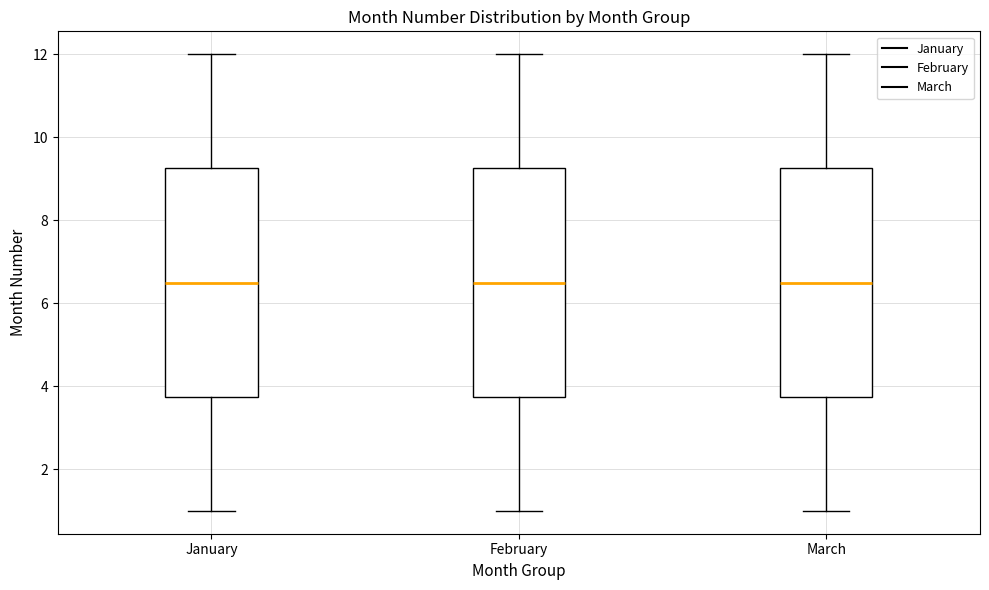

Reading left to right, transcribe this box plot: for each box, give where its median line is, the range the box spans, and where its two whiskers end, as read against the y-axis. The values are not printed on the chart, so give them approximately, as read against the axis.

January: median 6.6, box 3.8 to 9.2, whiskers 1.0 to 12.0
February: median 6.6, box 3.8 to 9.2, whiskers 1.0 to 12.0
March: median 6.6, box 3.8 to 9.2, whiskers 1.0 to 12.0